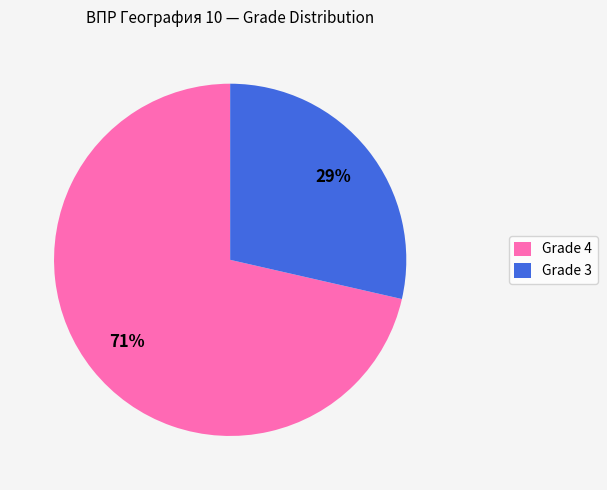

Is there a majority slice in this chart?

Yes